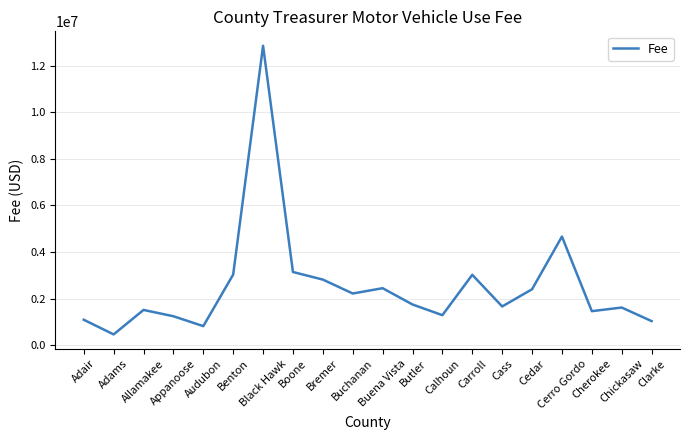

What is the average value?

2526921.9